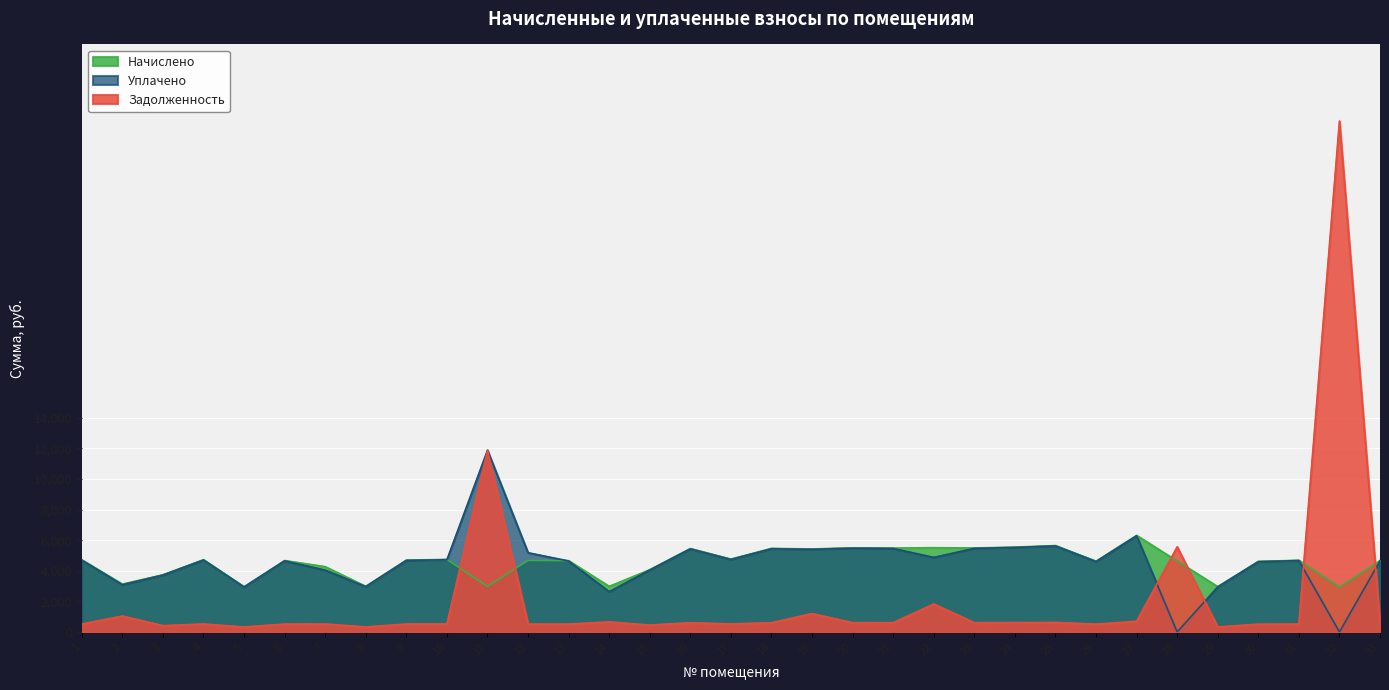

At how many categories does at least one series exceed 25014?

1